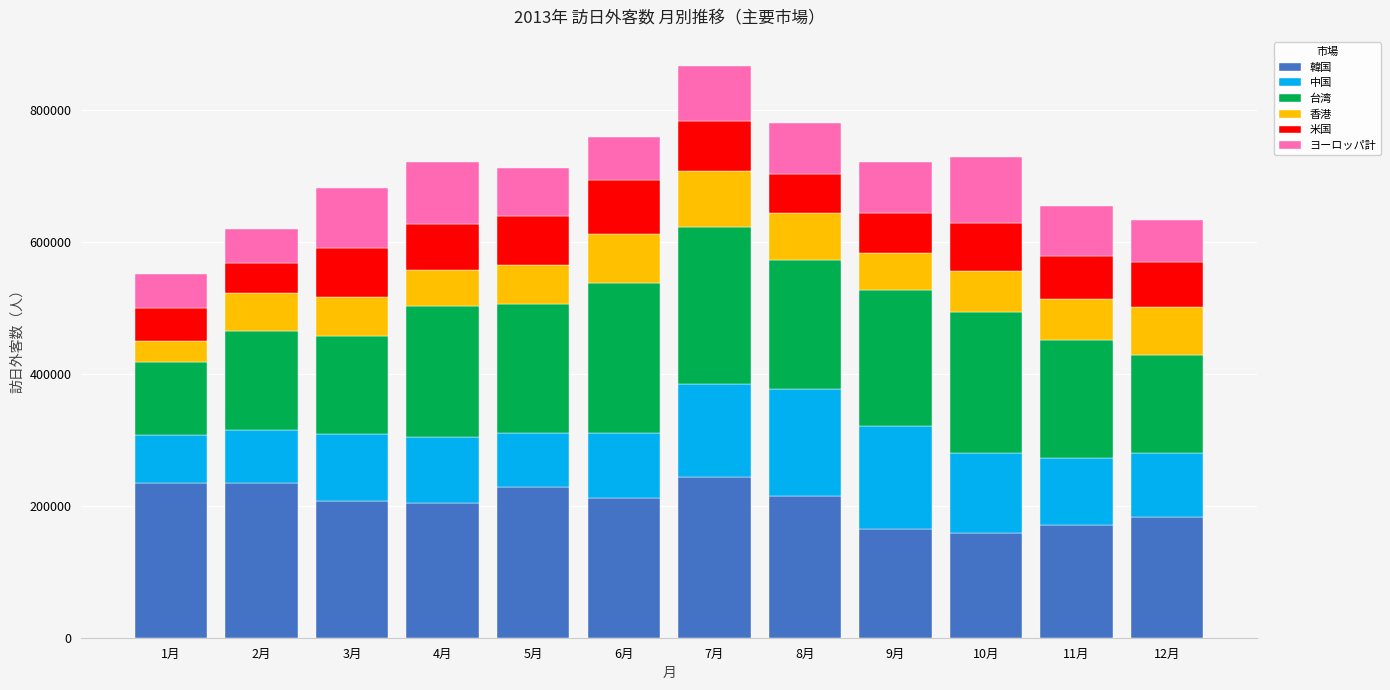

What is the total value across all series at 1月?

550772